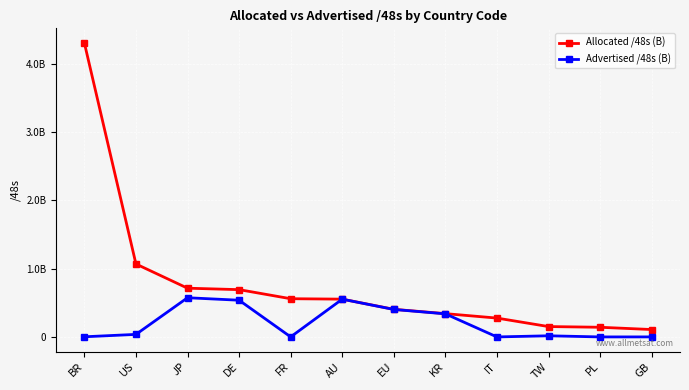

True or false: Allocated /48s (B) has more than 0 points higher than both neighbors.

False